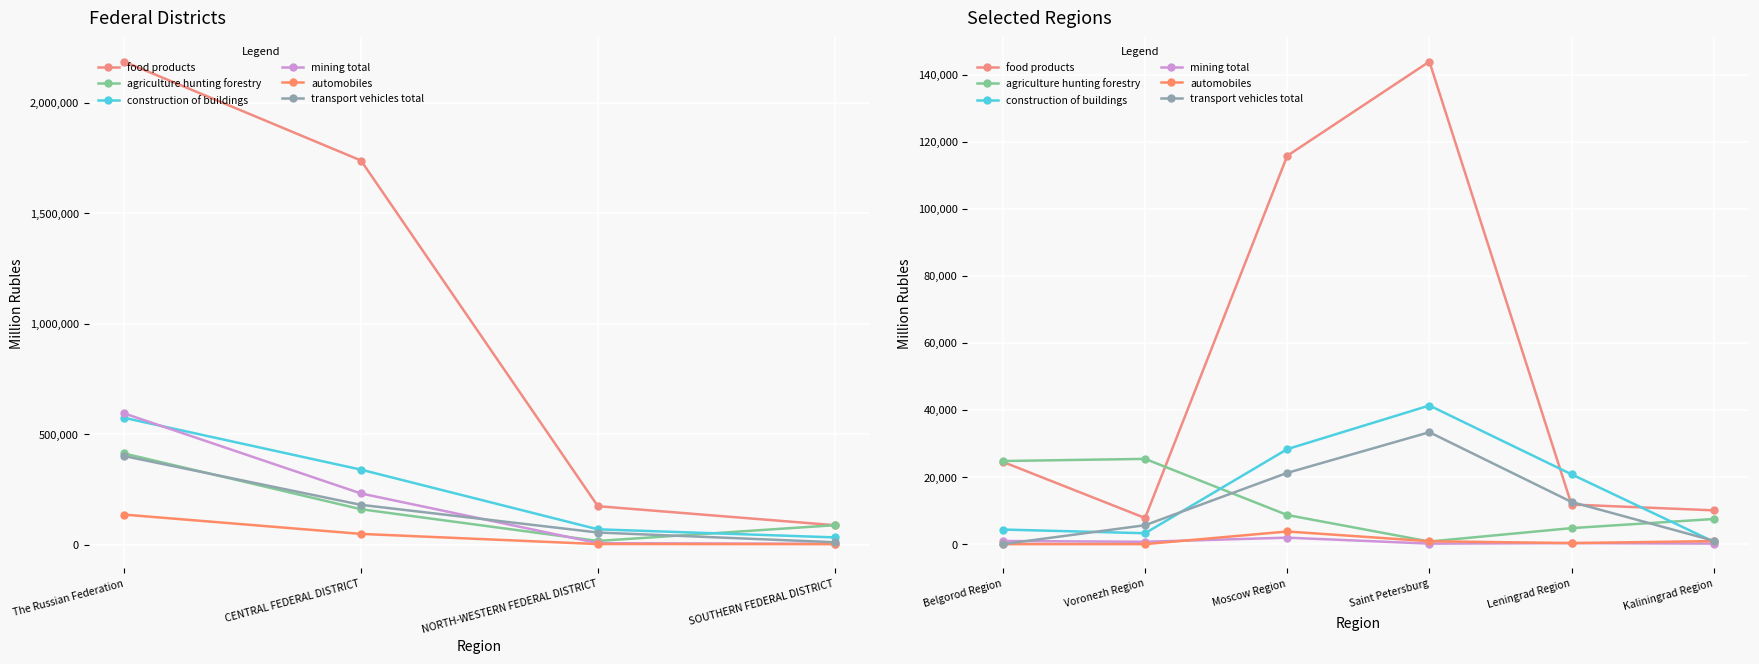

True or false: agriculture hunting forestry and construction of buildings intersect in this chart.

True